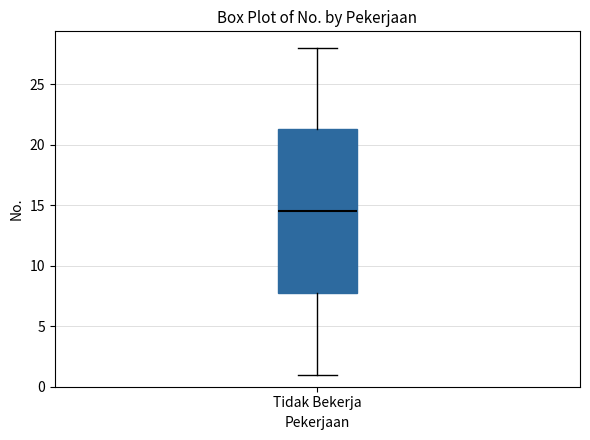

Transcribe this box plot: give where the median line is, the range the box spans, and where the two whiskers end, as read against the y-axis. The values are not printed on the chart, so give them approximately, as read against the axis.

median 14.5, box 8.0 to 21.5, whiskers 1.0 to 28.0